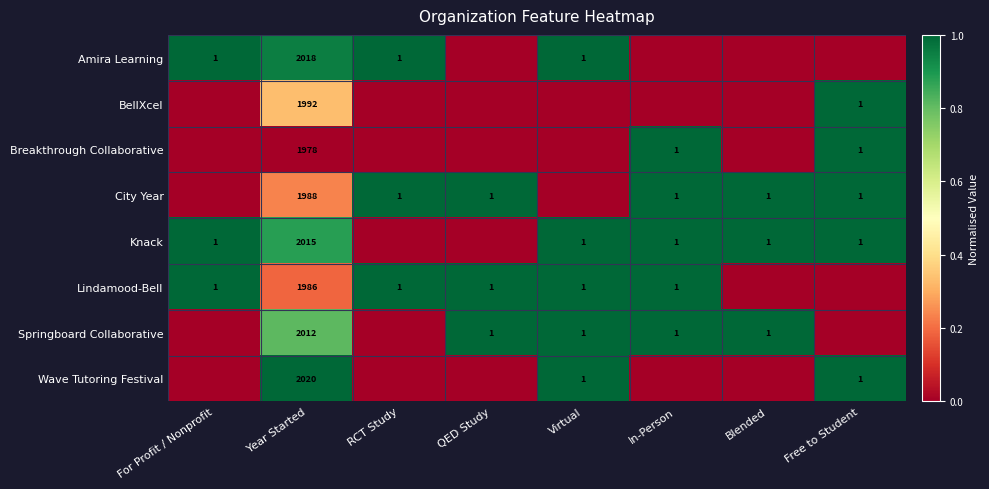

Is it true that Amira Learning equals 2018 at Year Started?

True